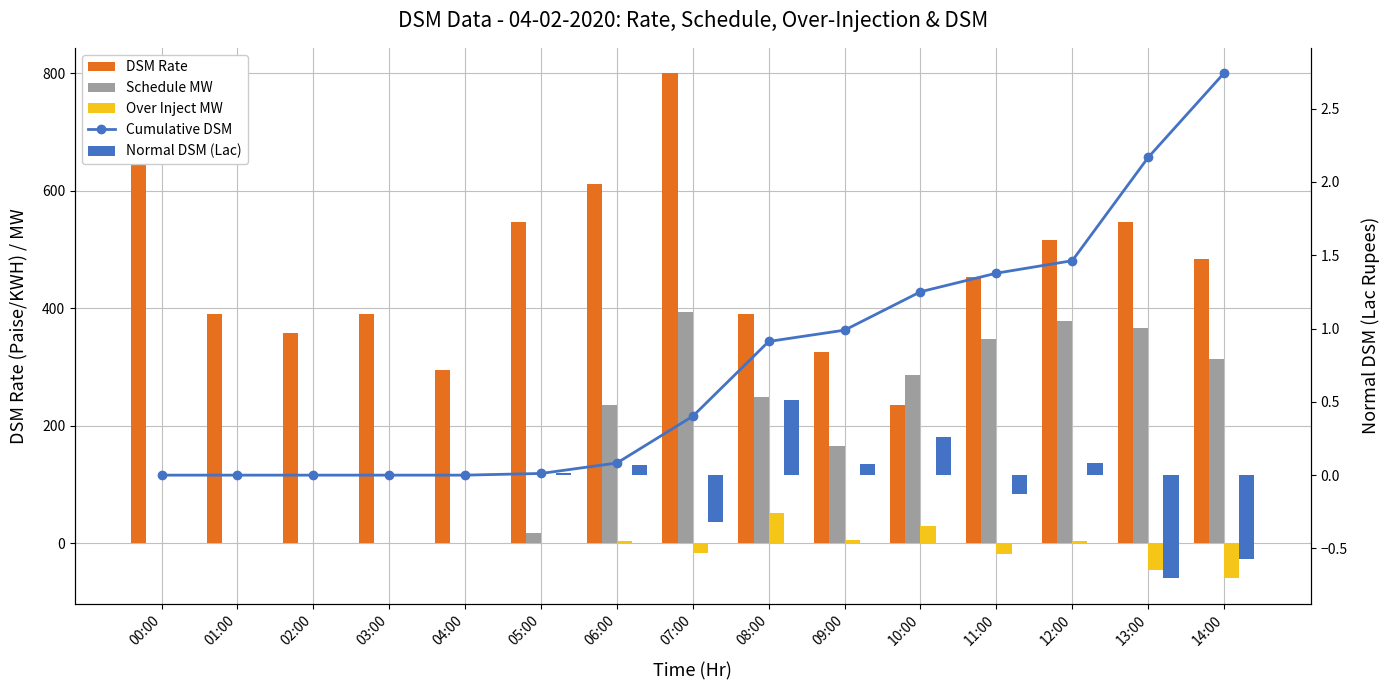

Is it true that Cumulative DSM equals 2.7 at 14:00?

True